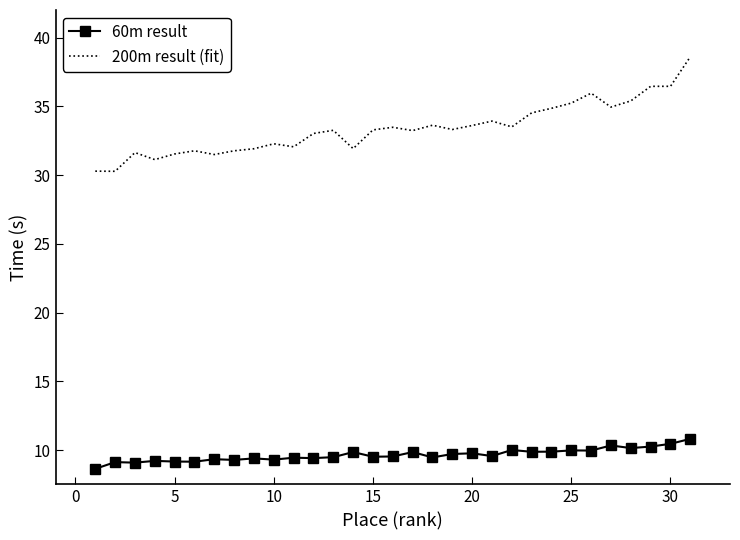

Which series has the largest total across all categories?

200m result (fit)